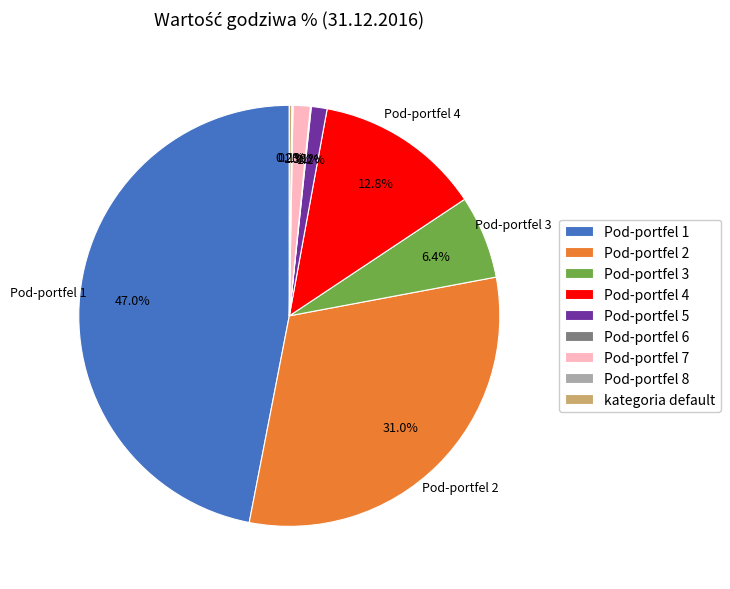

Is there any slice that represents more than half of the pie?

No